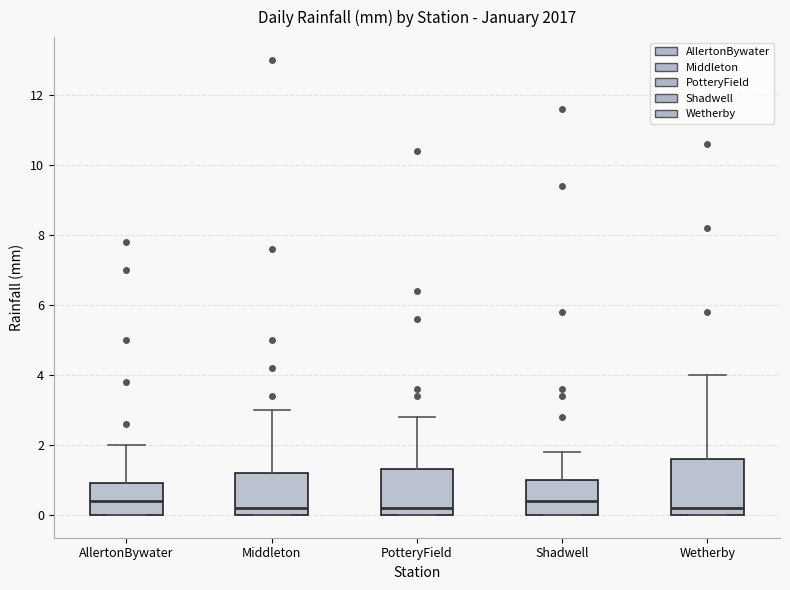

Reading left to right, transcribe this box plot: for each box, give where its median line is, the range the box spans, and where its two whiskers end, as read against the y-axis. The values are not printed on the chart, so give them approximately, as read against the axis.

AllertonBywater: median 0.4, box 0.0 to 1.0, whiskers 0.0 to 2.0
Middleton: median 0.2, box 0.0 to 1.2, whiskers 0.0 to 3.0
PotteryField: median 0.2, box 0.0 to 1.4, whiskers 0.0 to 2.8
Shadwell: median 0.4, box 0.0 to 1.0, whiskers 0.0 to 1.8
Wetherby: median 0.2, box 0.0 to 1.6, whiskers 0.0 to 4.0